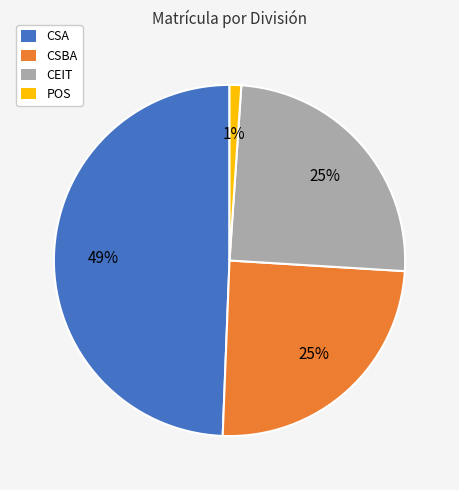

Combined, do CEIT and POS account for over 50%?

No